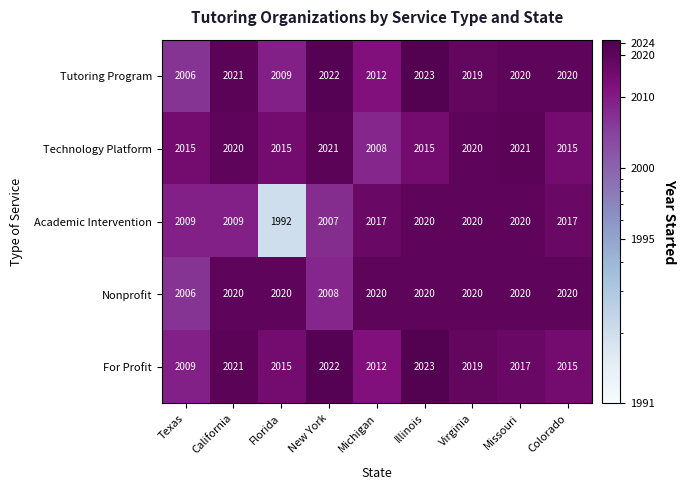

What is the total value across all series at New York?

10080